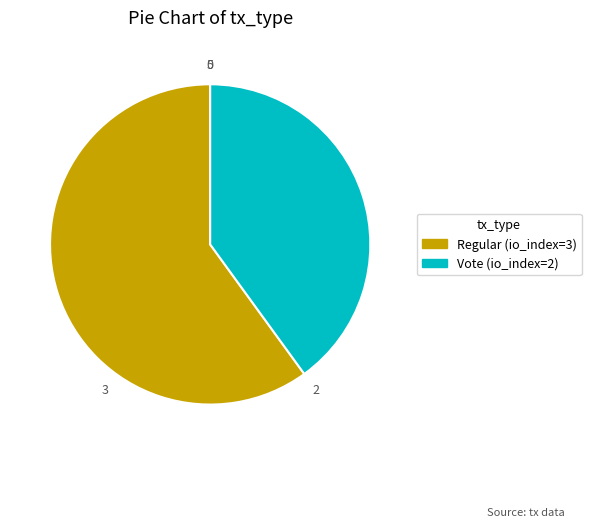

True or false: Regular (io_index=3) accounts for 71% of the total.

False